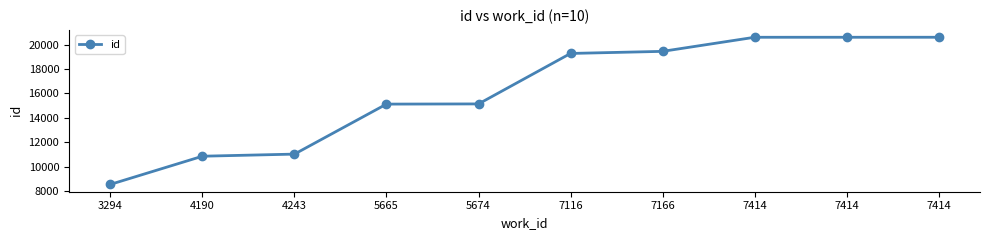

The value at 5674 is 15144. True or false?

True